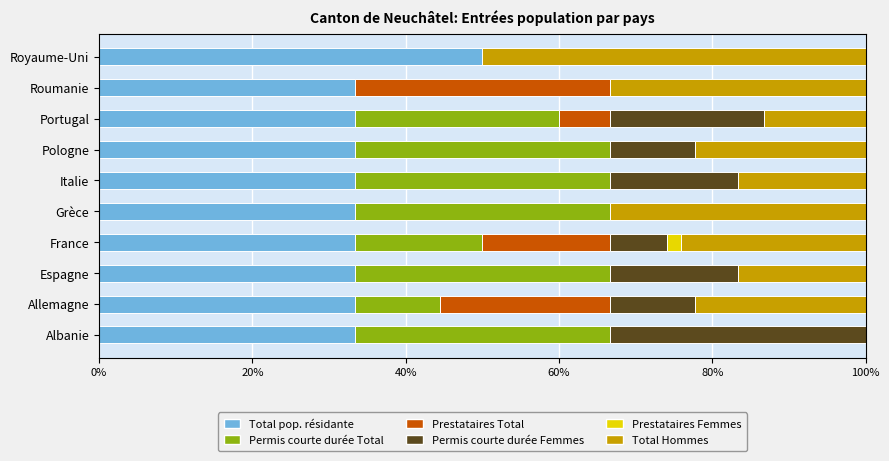

What is the total value across all series at Italie?

100.0